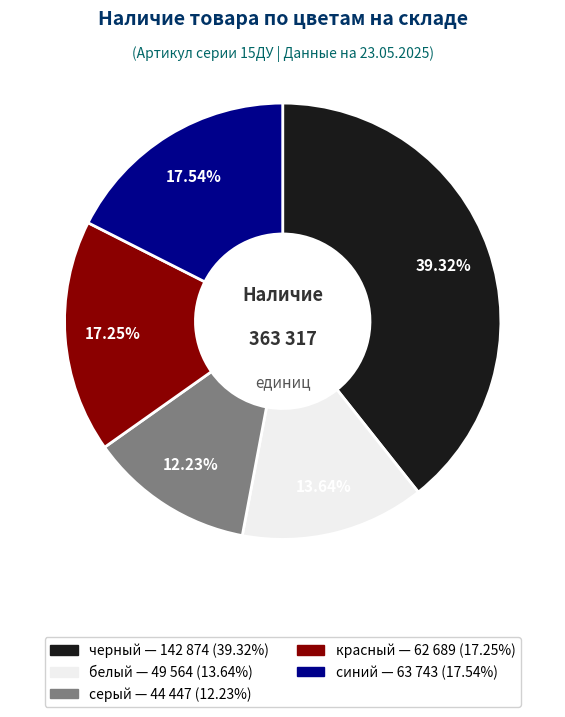

What percentage is the черный slice, to the nearest percent?

39%